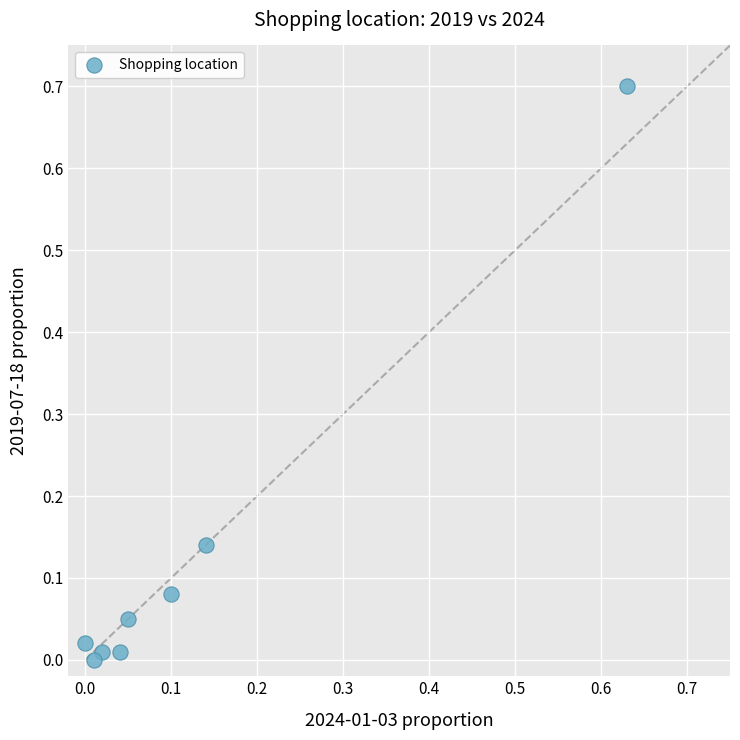

What is the range of Y values (max minus min)?

0.7